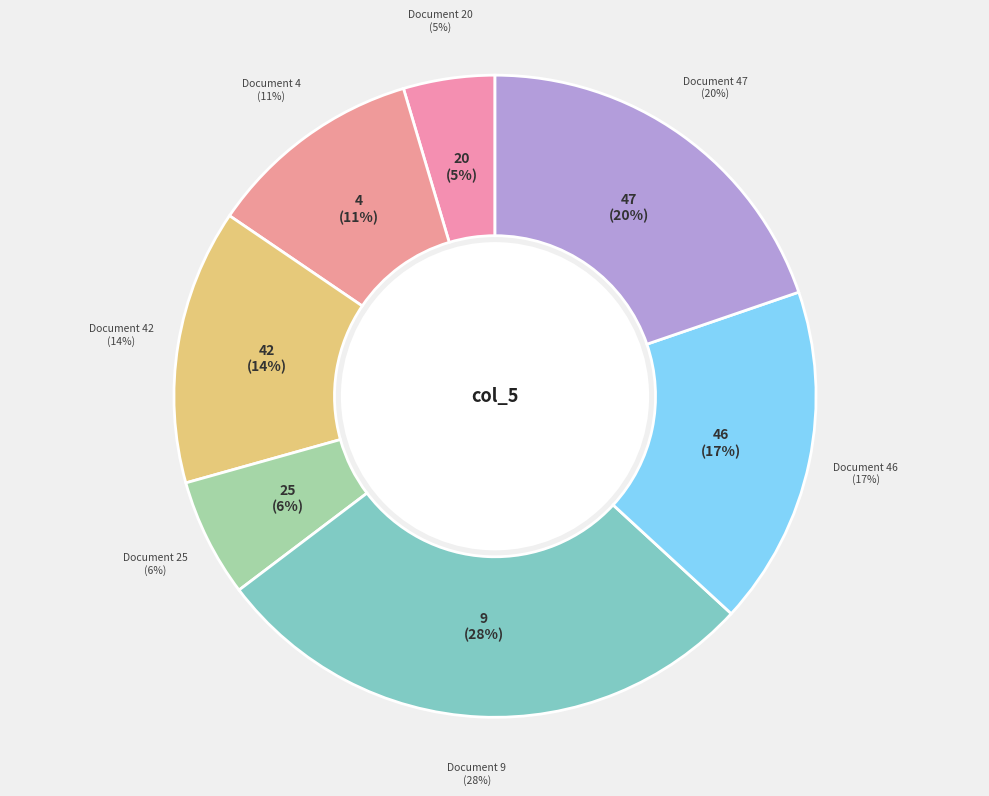

Is there a majority slice in this chart?

No